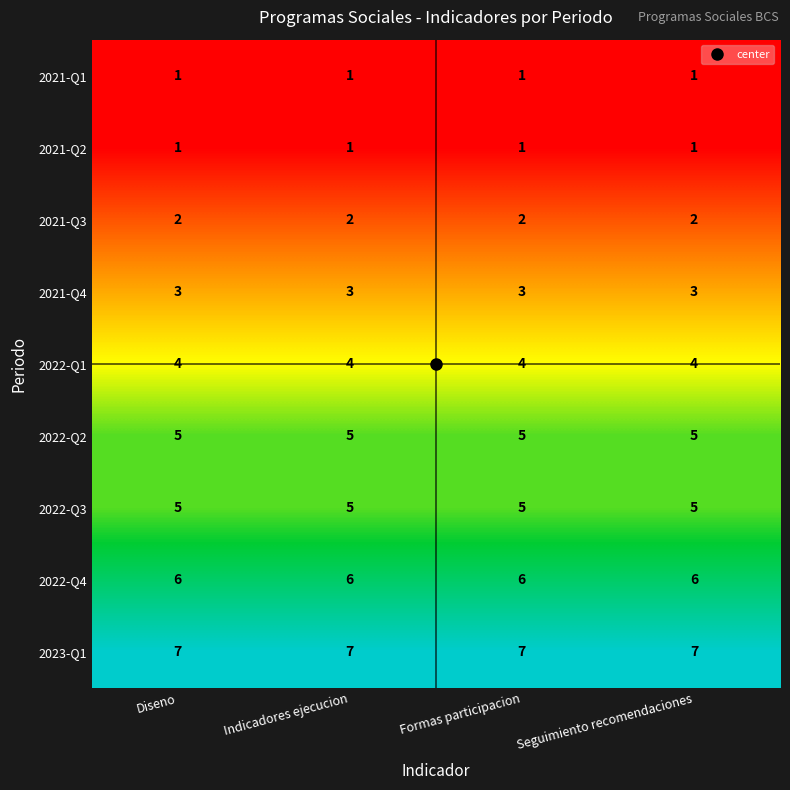

What is the total value across all series at Diseno?

34